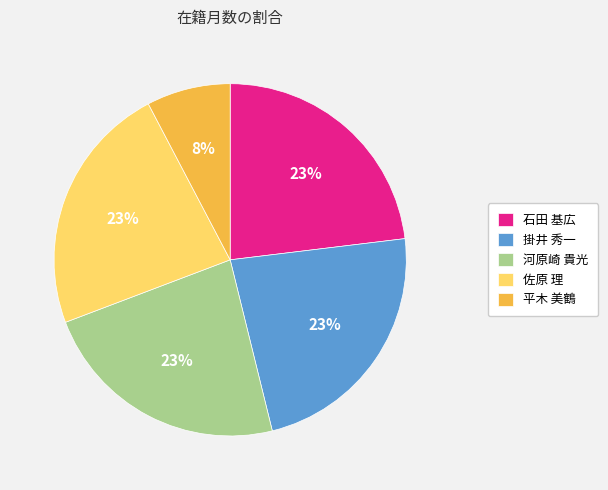

Approximately how many times larger is the value at 石田 基広 compared to 佐原 理?

1.0